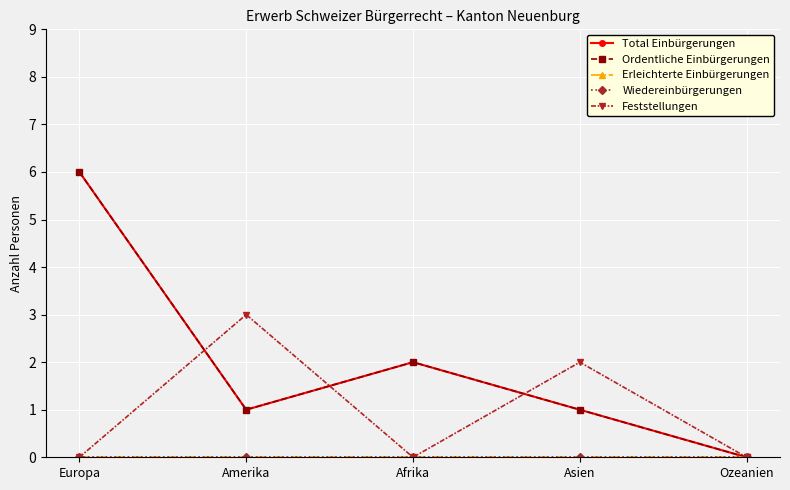

Does the chart have visible grid lines?

Yes